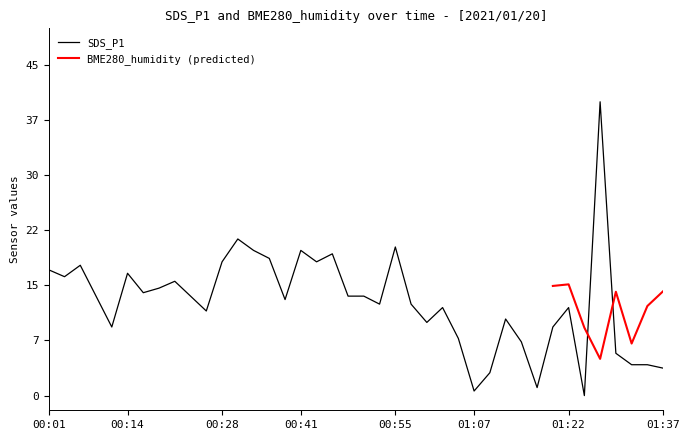

The chart shows a value of 4.4 at 00:50. True or false?

False